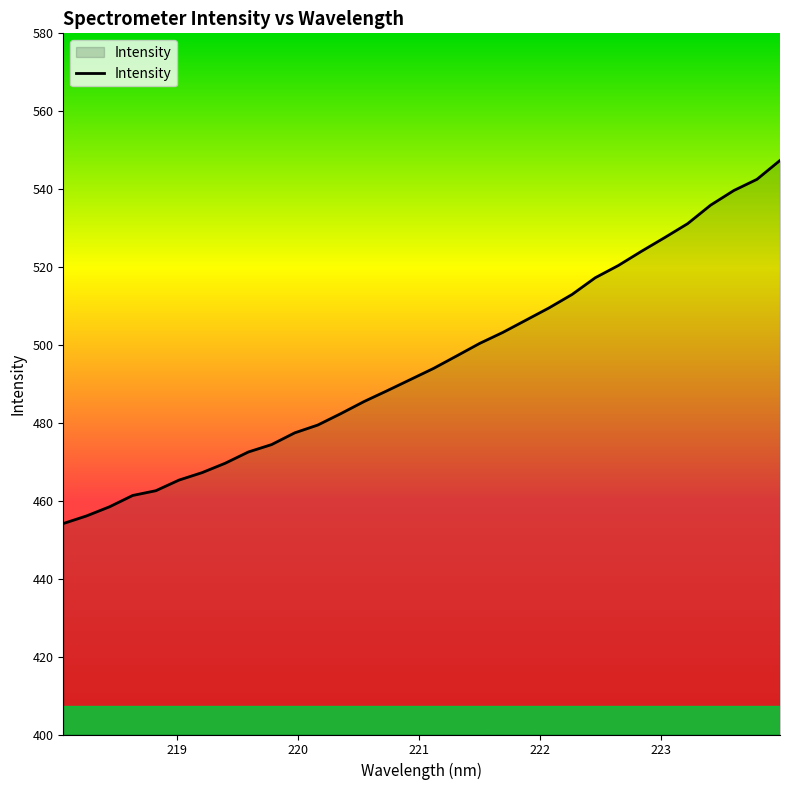

What is the maximum value shown in the chart?

547.4